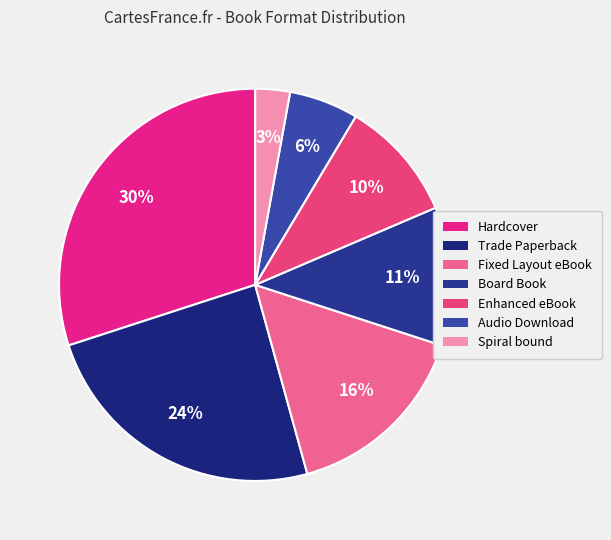

Is there any slice that represents more than half of the pie?

No